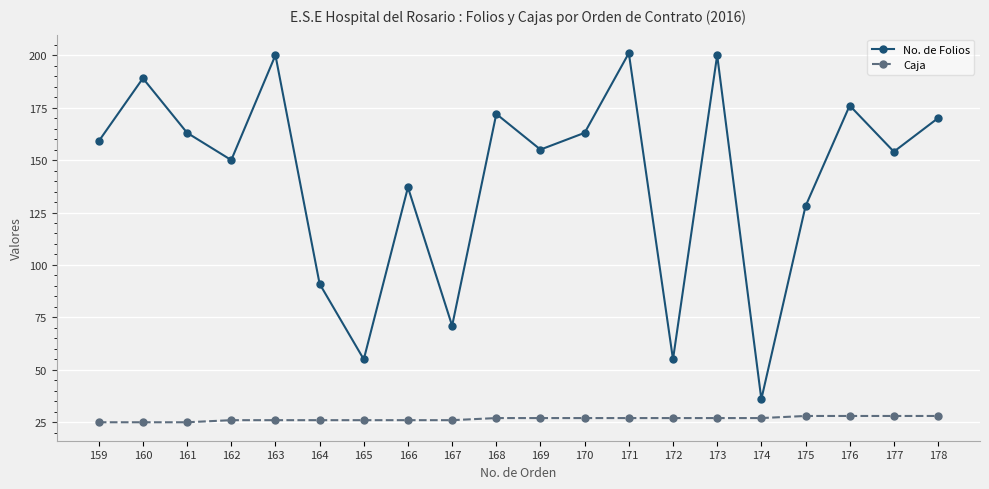

What are all the series names shown in the legend?

No. de Folios, Caja